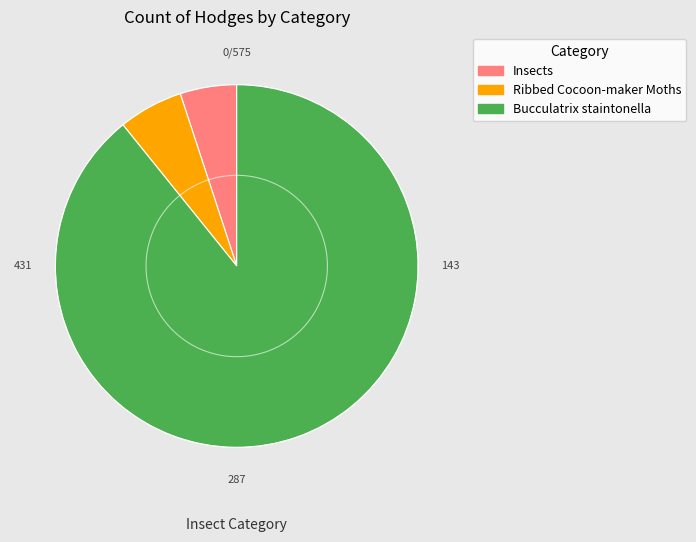

What is the total percentage of Ribbed Cocoon-maker Moths and Insects?

10.8%